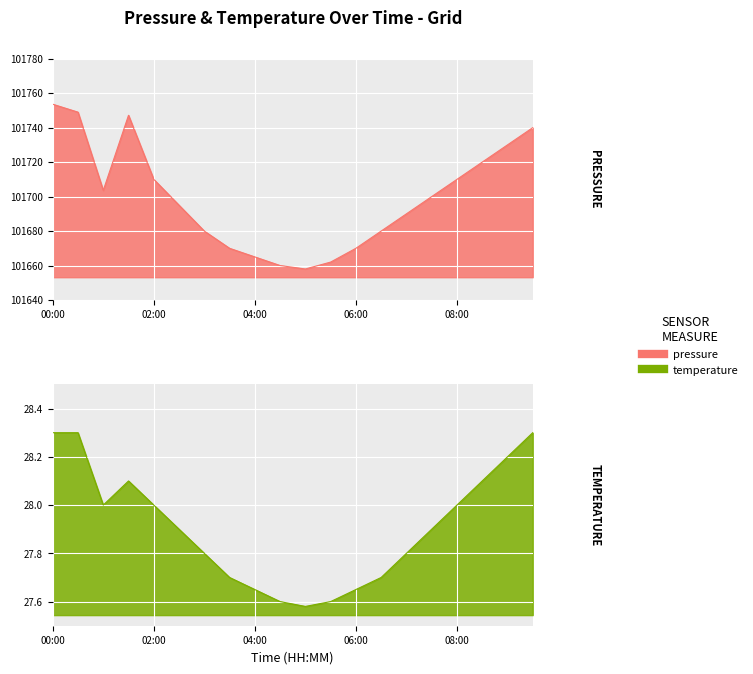

Reading left to right, extract all data points from this chart.

pressure: 00:00=101753.6	00:30=101749.0	01:00=101703.6	01:30=101747.2	02:00=101710.0	02:30=101695.0	03:00=101680.0	03:30=101670.0	04:00=101665.0	04:30=101660.0	05:00=101658.0	05:30=101662.0	06:00=101670.0	06:30=101680.0	07:00=101690.0	07:30=101700.0	08:00=101710.0	08:30=101720.0	09:00=101730.0	09:30=101740.0
temperature: 00:00=28.3	00:30=28.3	01:00=28.0	01:30=28.1	02:00=28.0	02:30=27.9	03:00=27.8	03:30=27.7	04:00=27.6	04:30=27.6	05:00=27.6	05:30=27.6	06:00=27.6	06:30=27.7	07:00=27.8	07:30=27.9	08:00=28.0	08:30=28.1	09:00=28.2	09:30=28.3